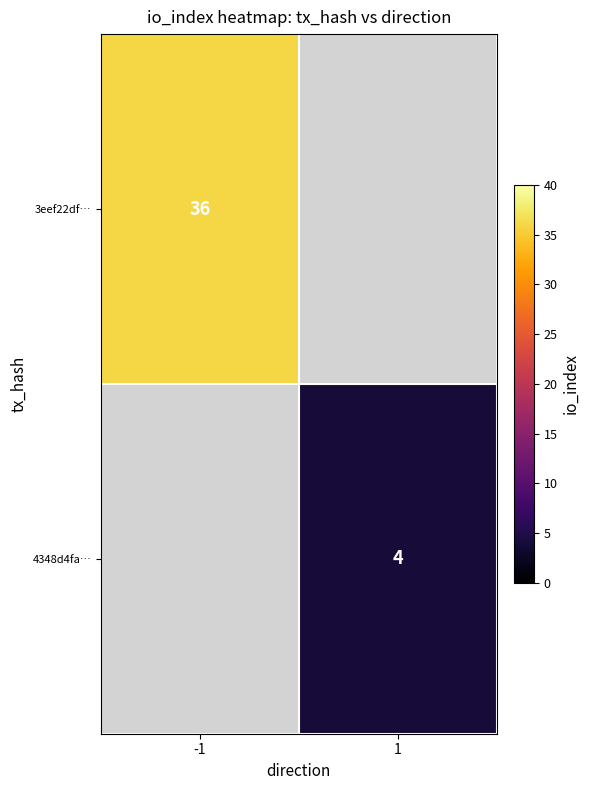

The value of 3eef22df… at -1 is 36. True or false?

True